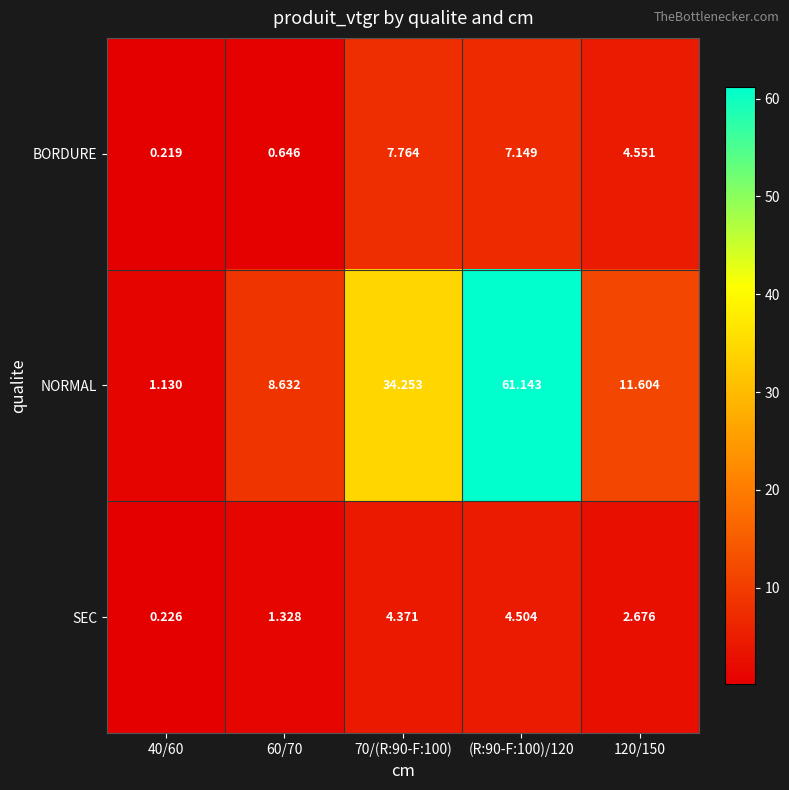

How many series are shown in this chart?

3